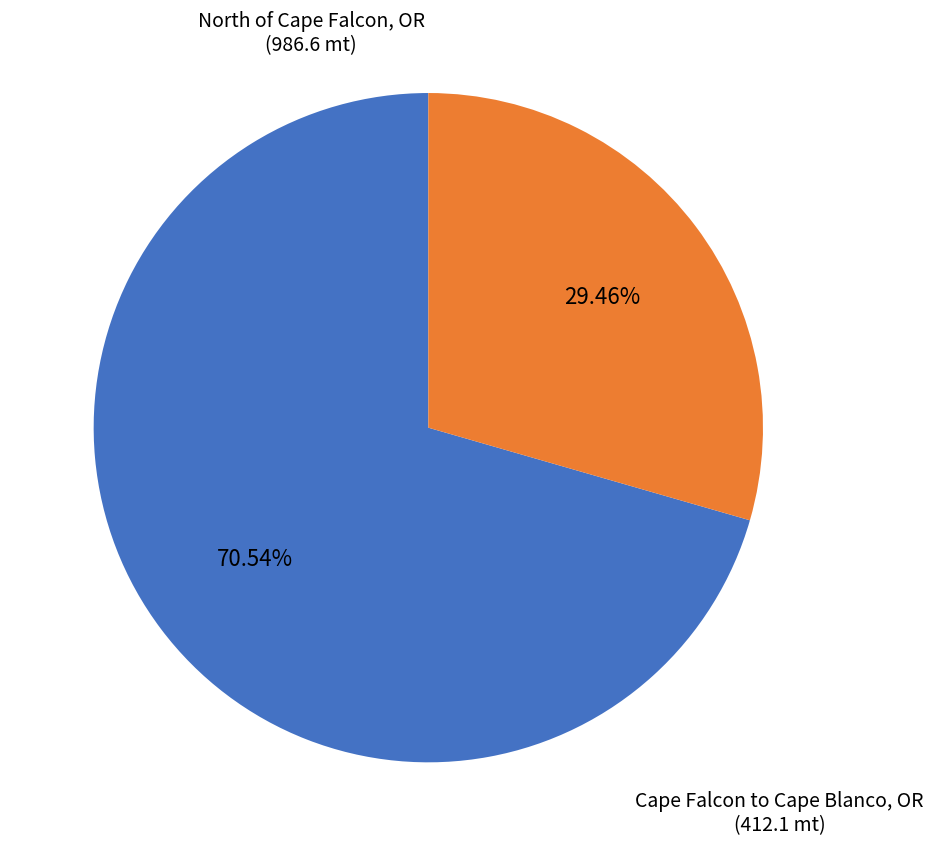

Rank the categories by value from lowest to highest.

Cape Falcon to Cape Blanco, OR, North of Cape Falcon, OR